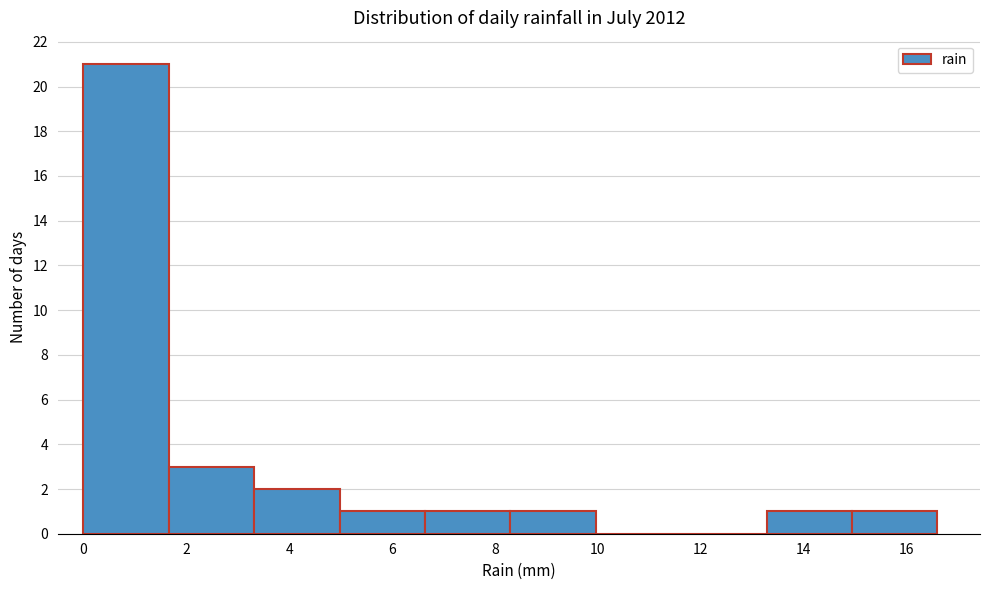

Which range on the x-axis has the tallest bar?

0.00 to 1.66